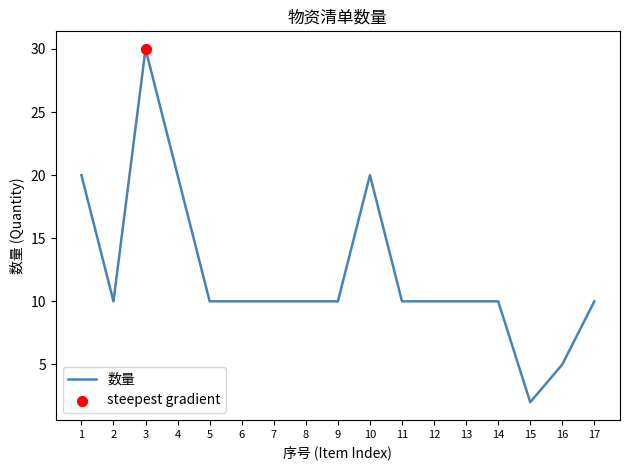

Approximately how many times larger is the value at 9 compared to 11?

1.0